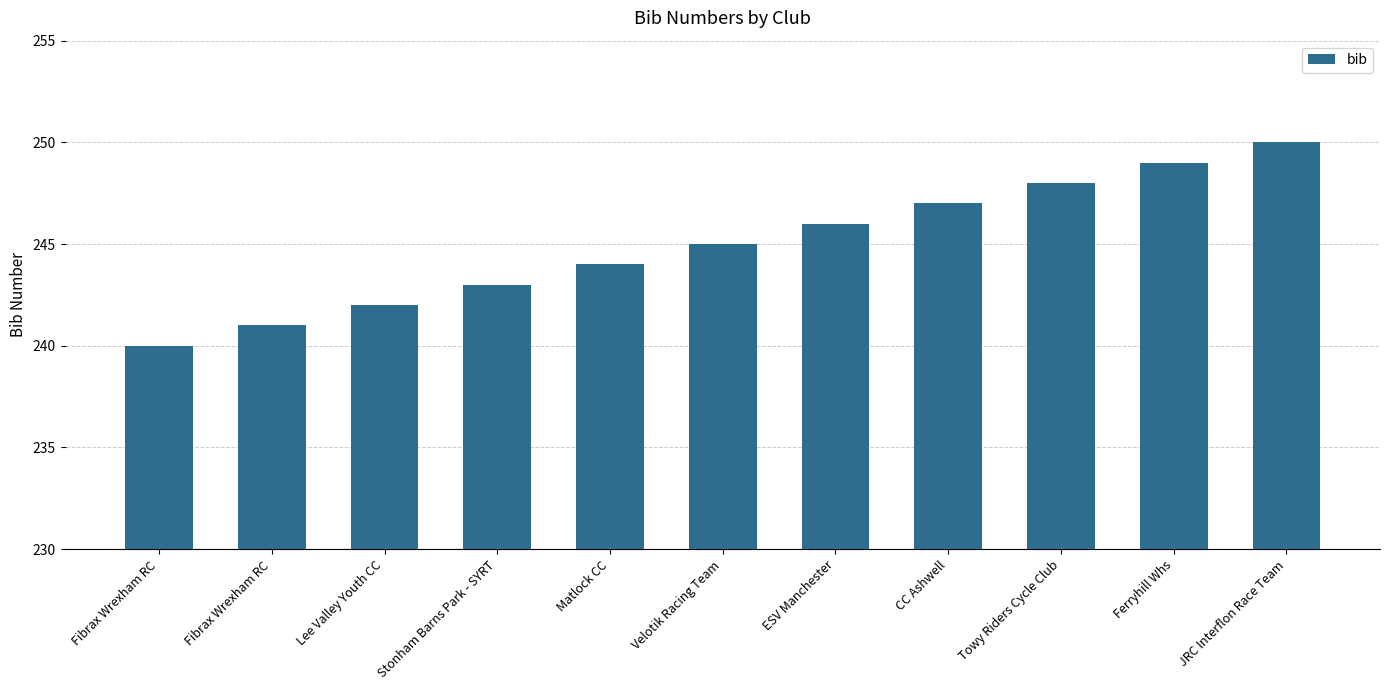

At which label does the data first exceed 245?

ESV Manchester